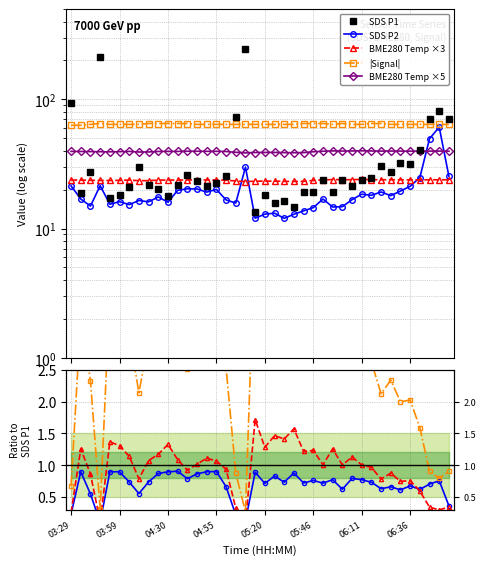

True or false: BME280 Temp ×5 and BME280 Temp ×3 intersect in this chart.

False